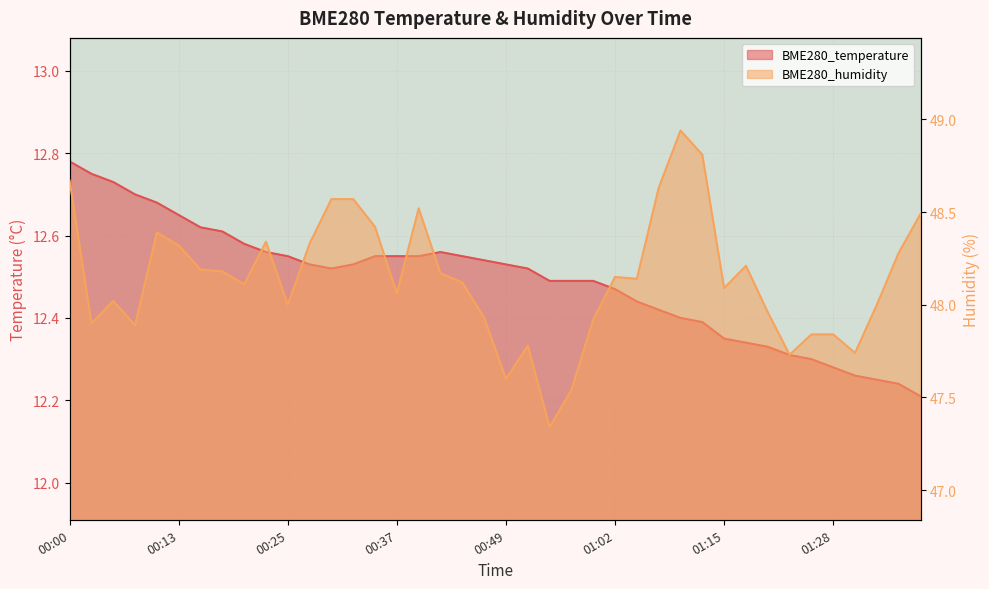

Is the value of BME280_temperature at 00:05 greater than the value of BME280_humidity at 00:57?

No